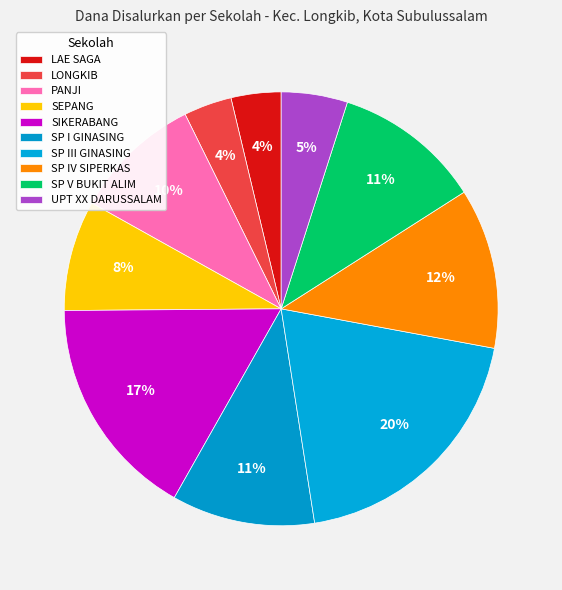

How many segments does this pie chart have?

10